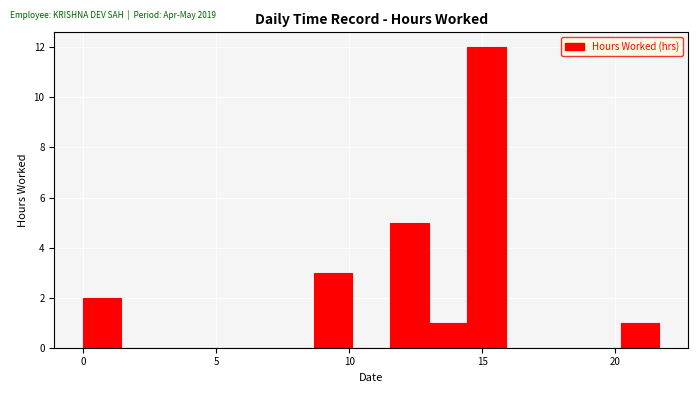

Around what value on the x-axis is the tallest bar? Give the approximate position of its centre, as read against the axis.

15.0